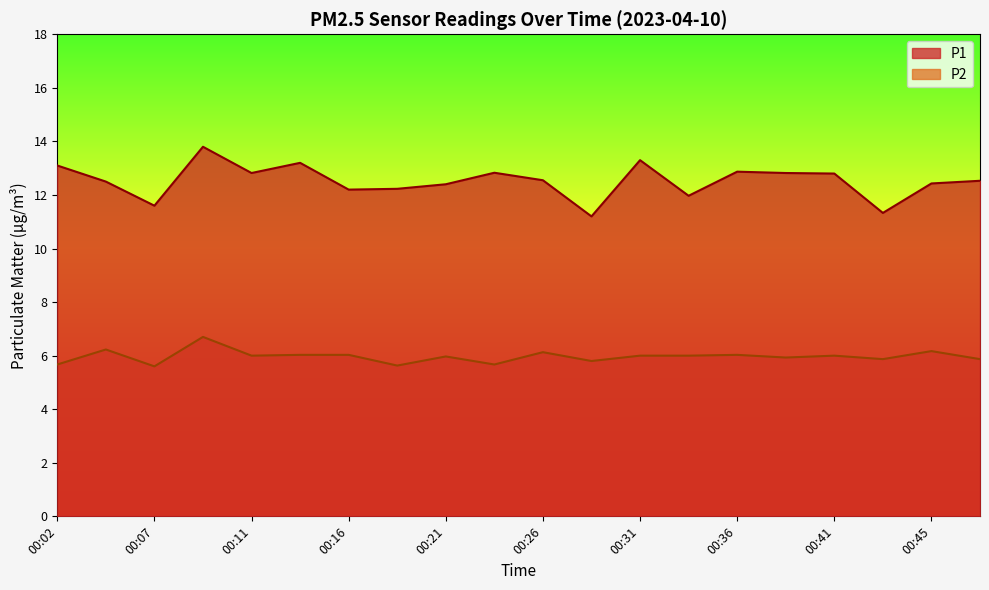

What is the difference between the second highest and minimum values in the P1 series?

2.1